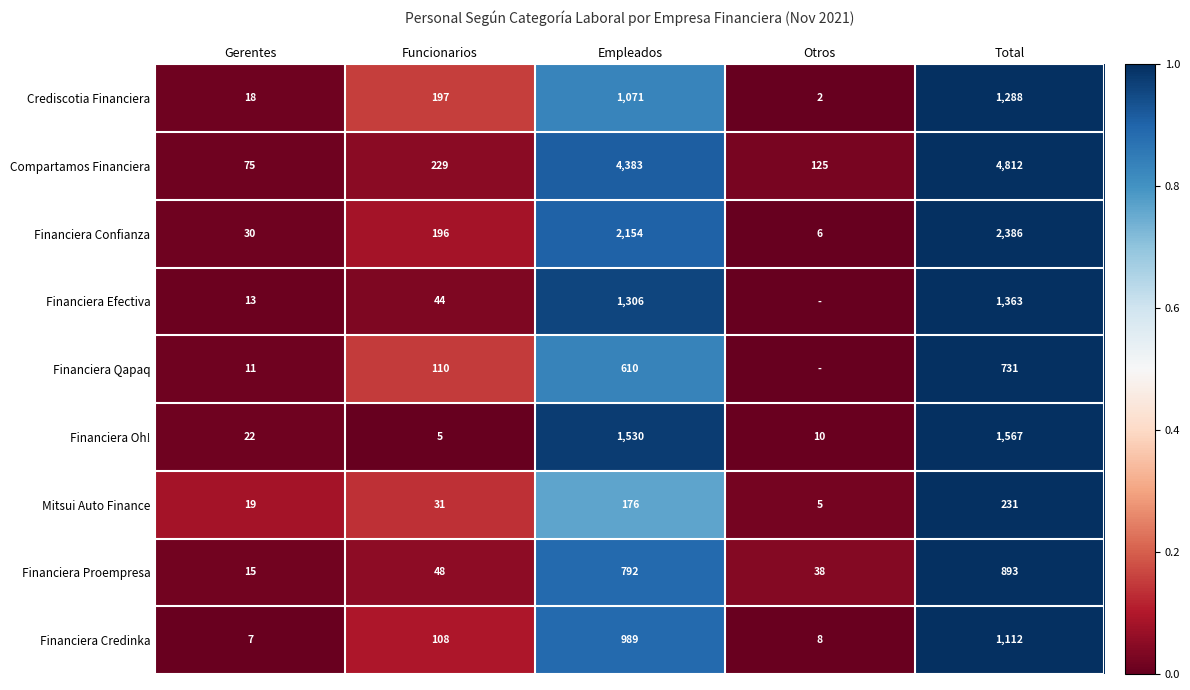

Is it true that Financiera Qapaq equals 610 at Empleados?

True